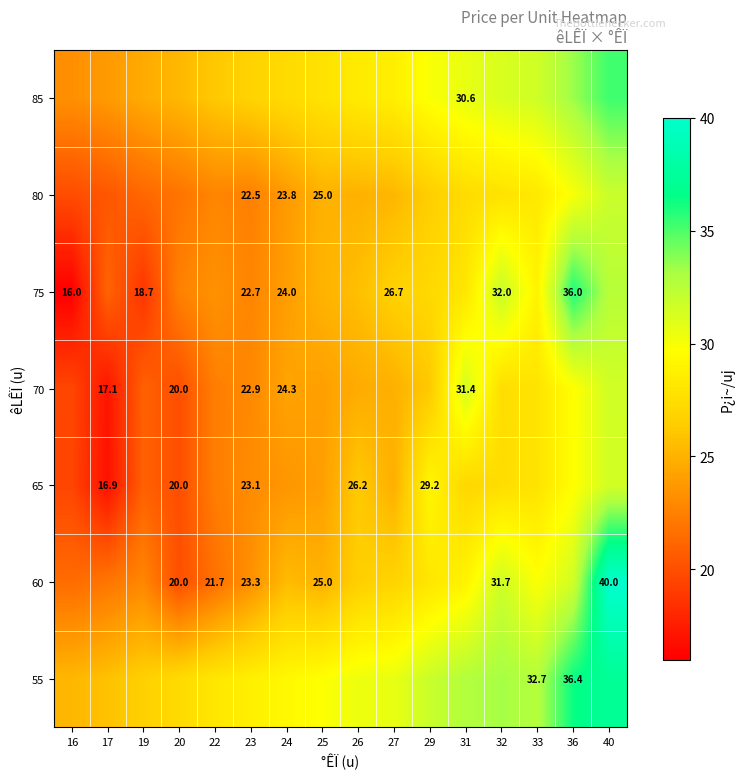

Count the number of categories in the chart.

16